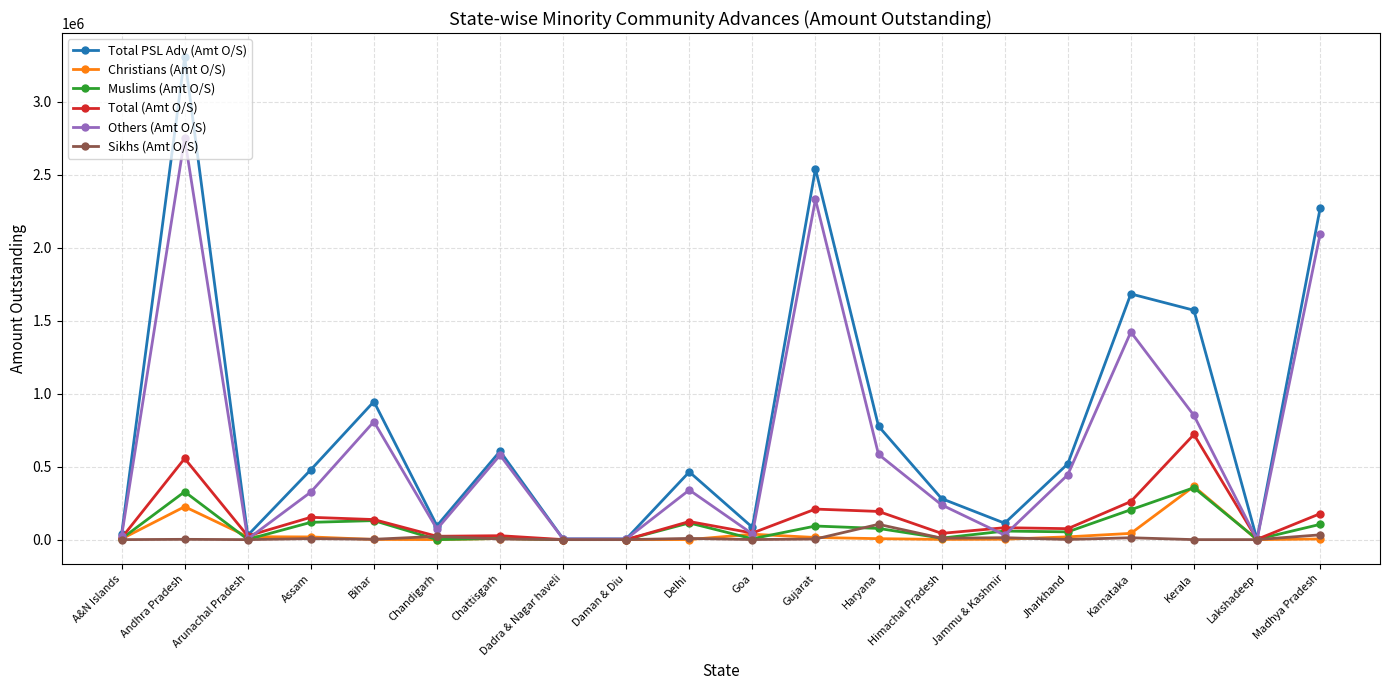

True or false: Others (Amt O/S) has a value of 1422983 at Karnataka.

True